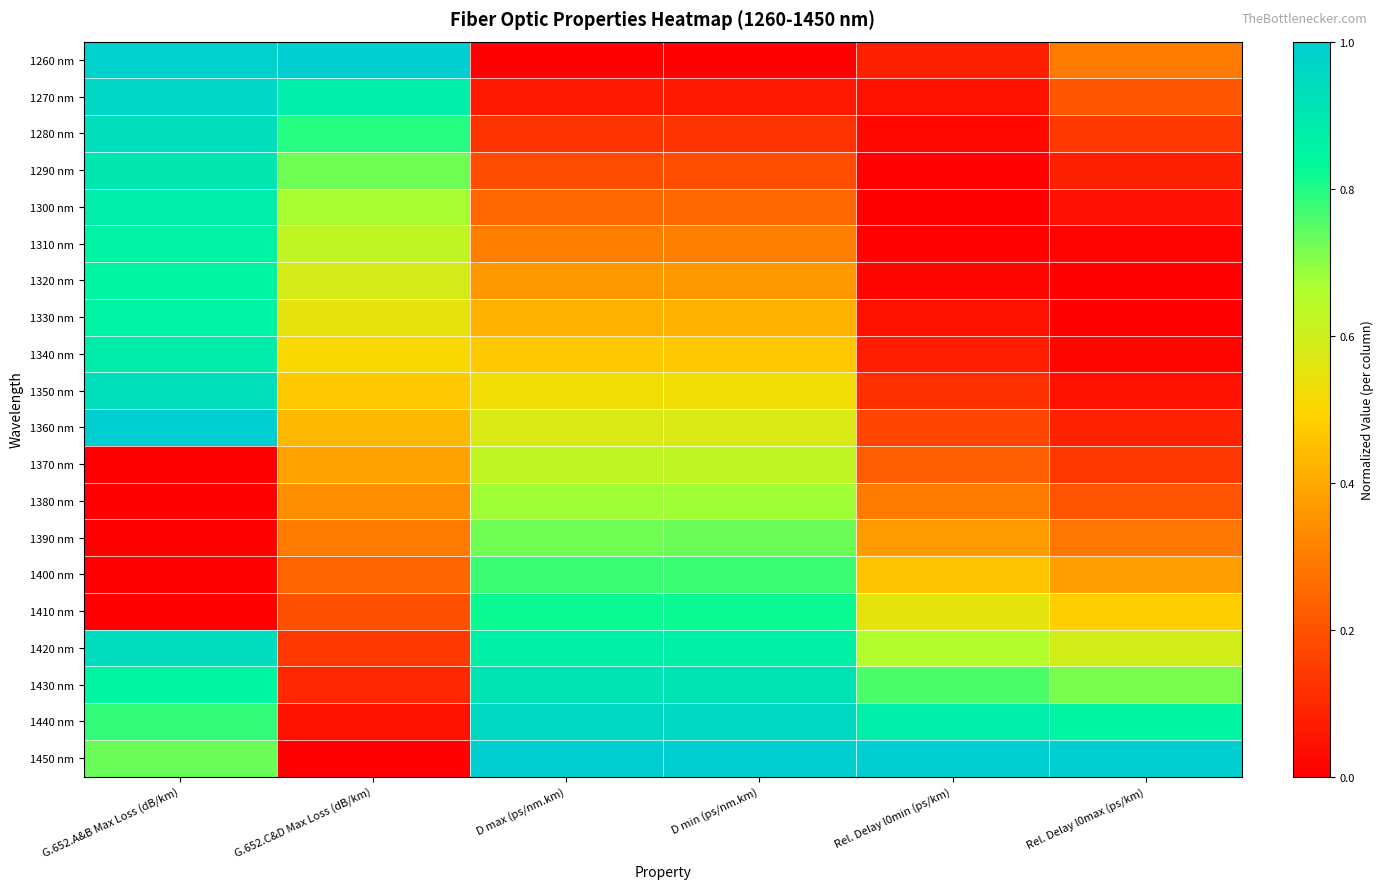

At Rel. Delay l0min (ps/km), list the series in order from largest to smallest.

1450 nm, 1440 nm, 1430 nm, 1420 nm, 1410 nm, 1400 nm, 1390 nm, 1380 nm, 1370 nm, 1360 nm, 1350 nm, 1260 nm, 1340 nm, 1270 nm, 1330 nm, 1280 nm, 1320 nm, 1290 nm, 1310 nm, 1300 nm